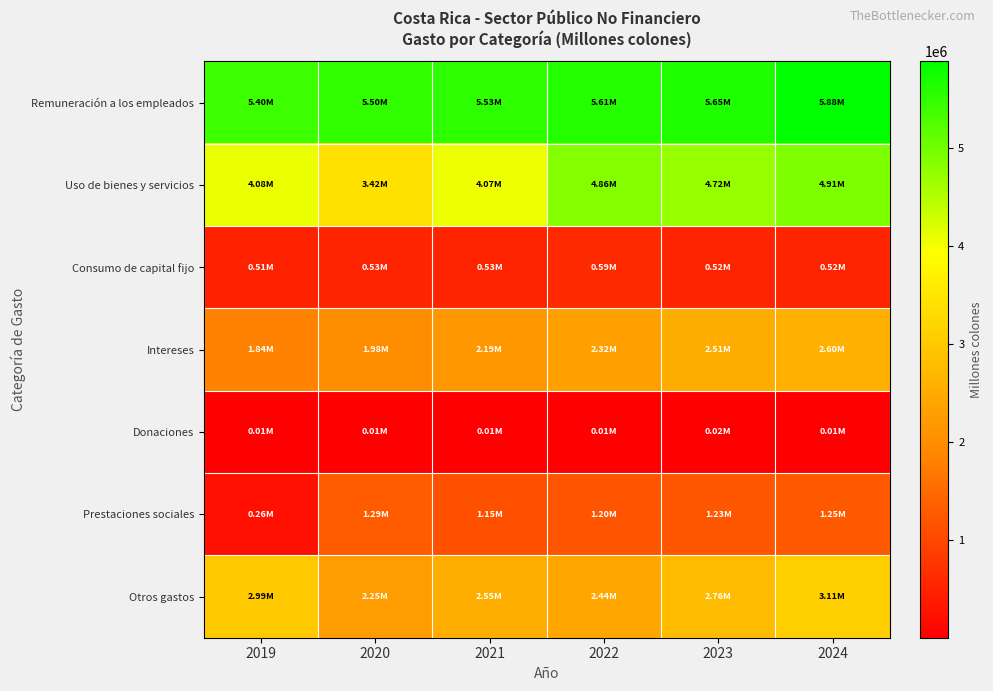

Which series changed the most between 2020 and 2022?

Uso de bienes y servicios